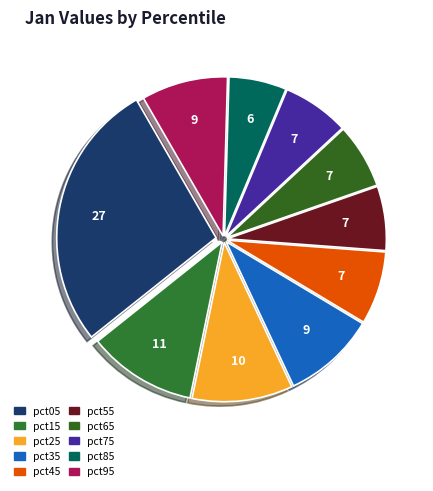

Which slice is the smallest?

pct85